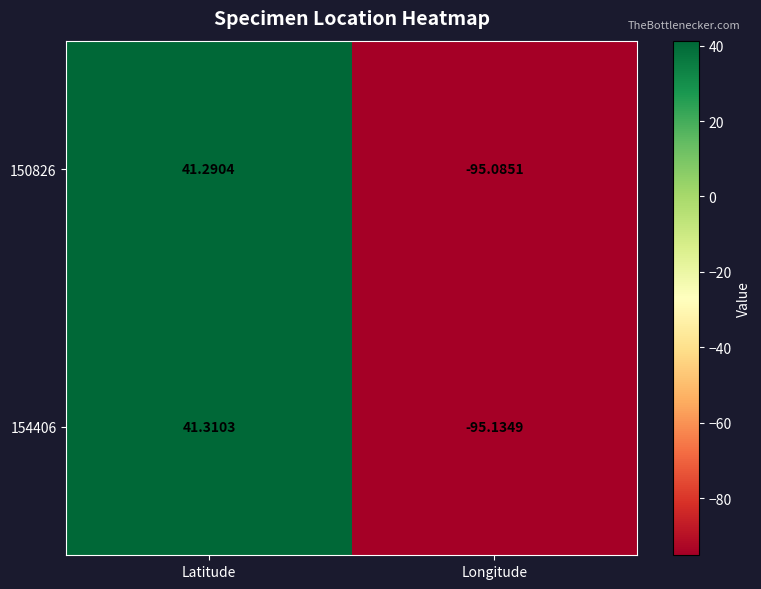

At which label does 154406 reach its minimum?

Longitude